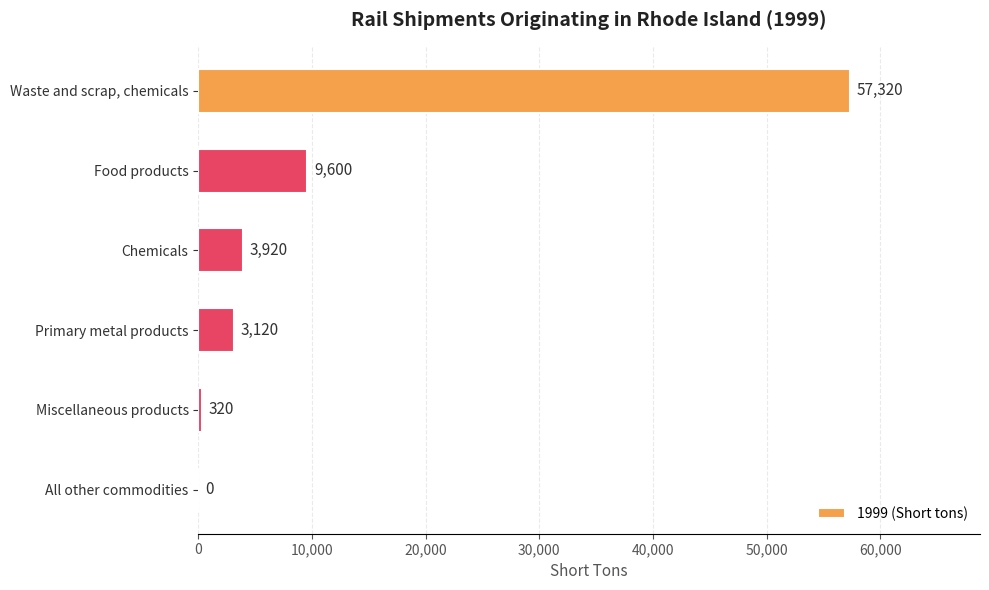

True or false: the data shows 3920 at Chemicals.

True